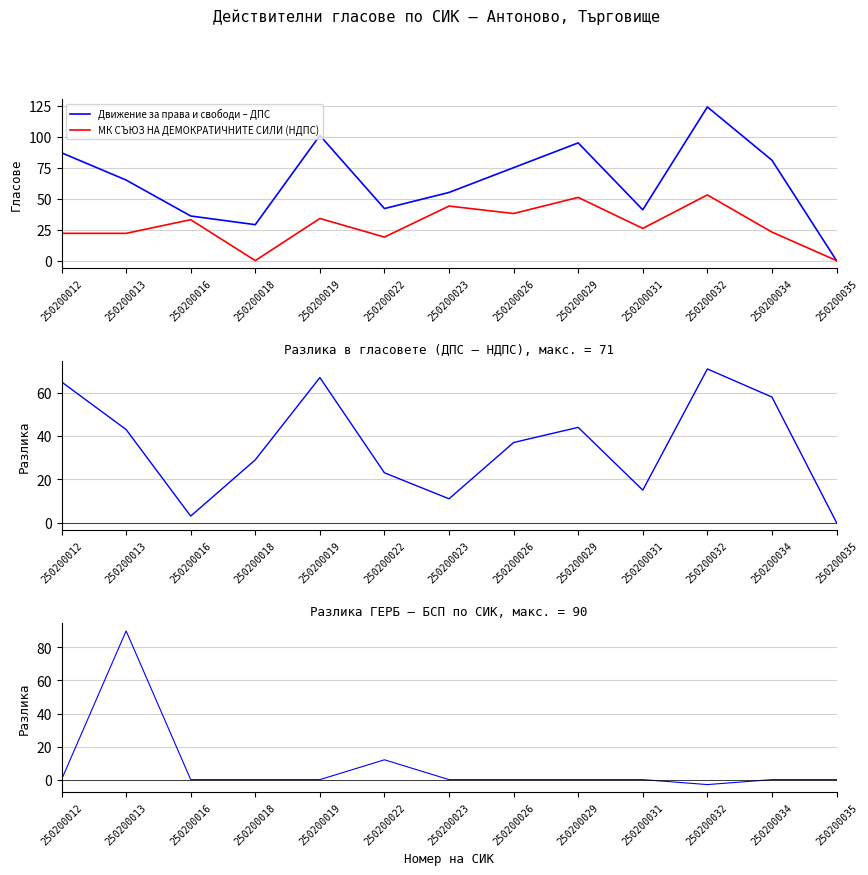

How many positive values does the Движение за права и свободи – ДПС series have?

12